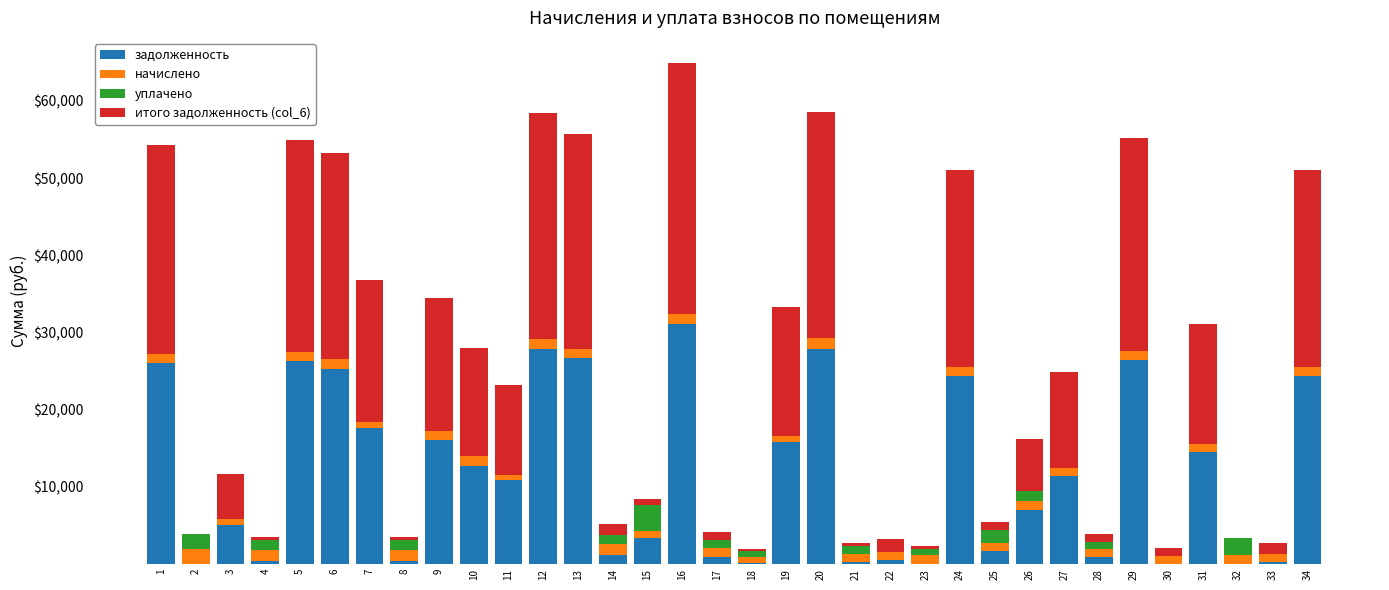

The value of задолженность at 29 is 39755.9. True or false?

False